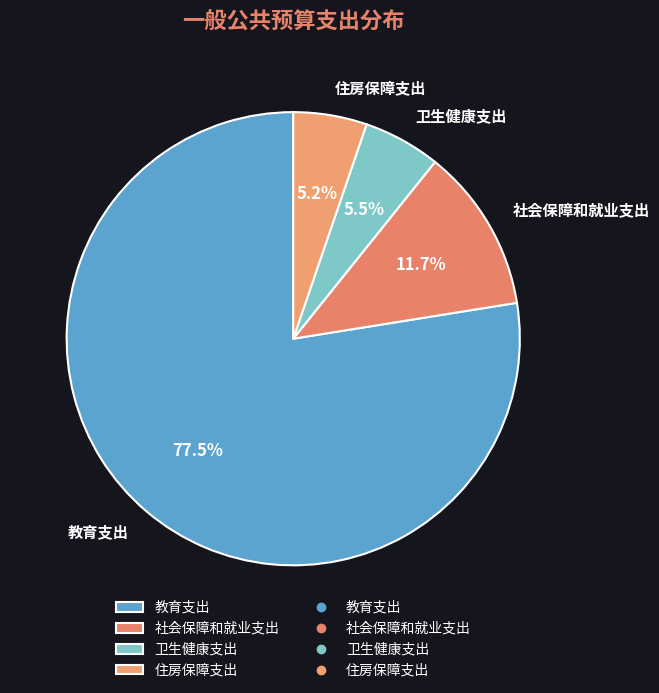

Count the number of slices in the pie.

4